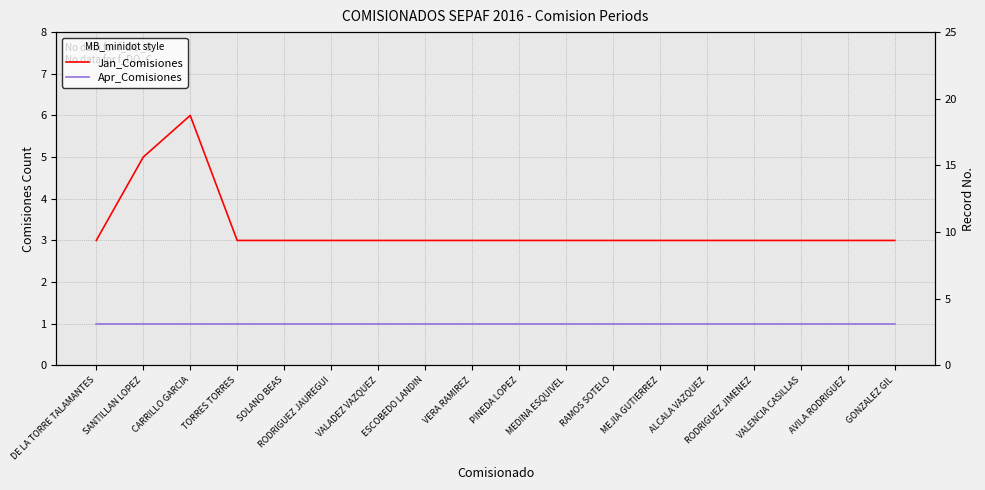

How many data points does each series have?

18